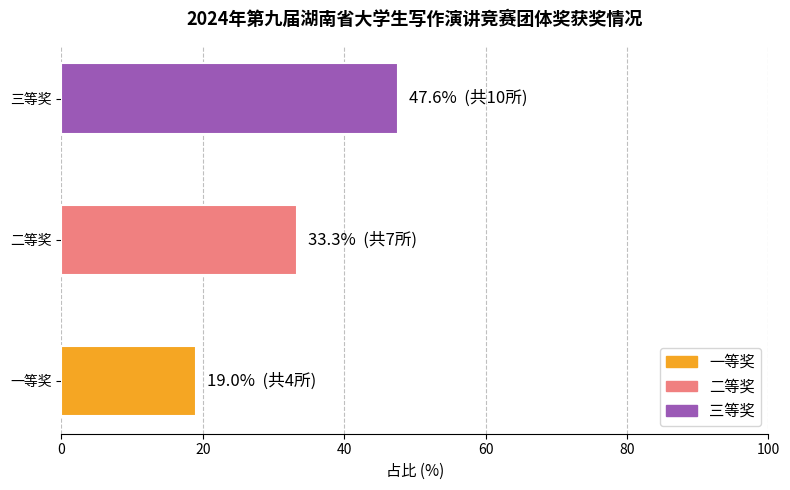

How many bars are there in total?

3